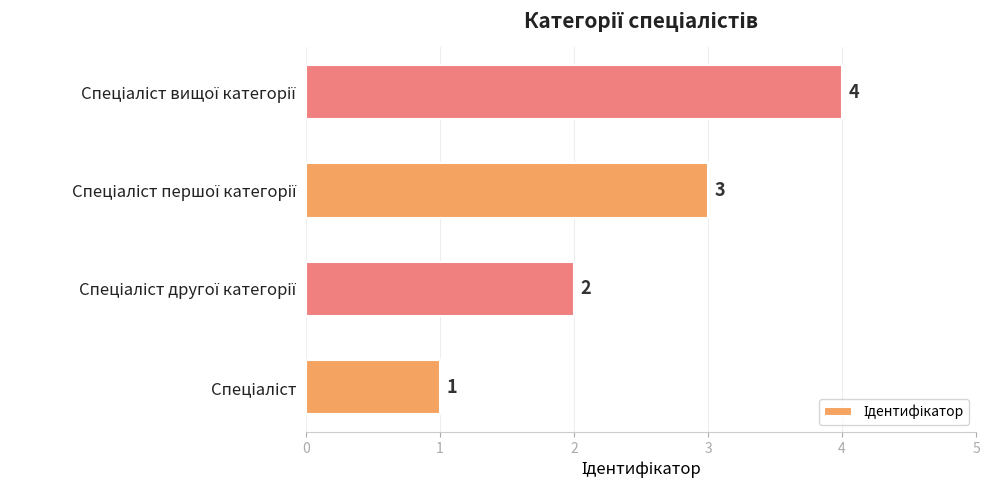

What is the difference between the maximum and minimum values?

3